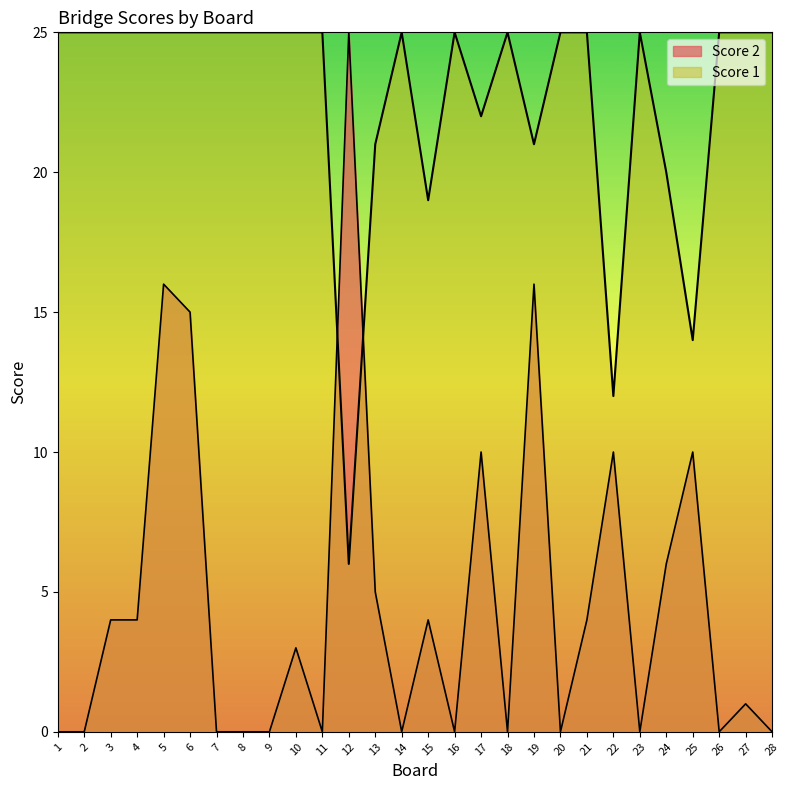

Does the chart display data point markers on the line(s)?

No